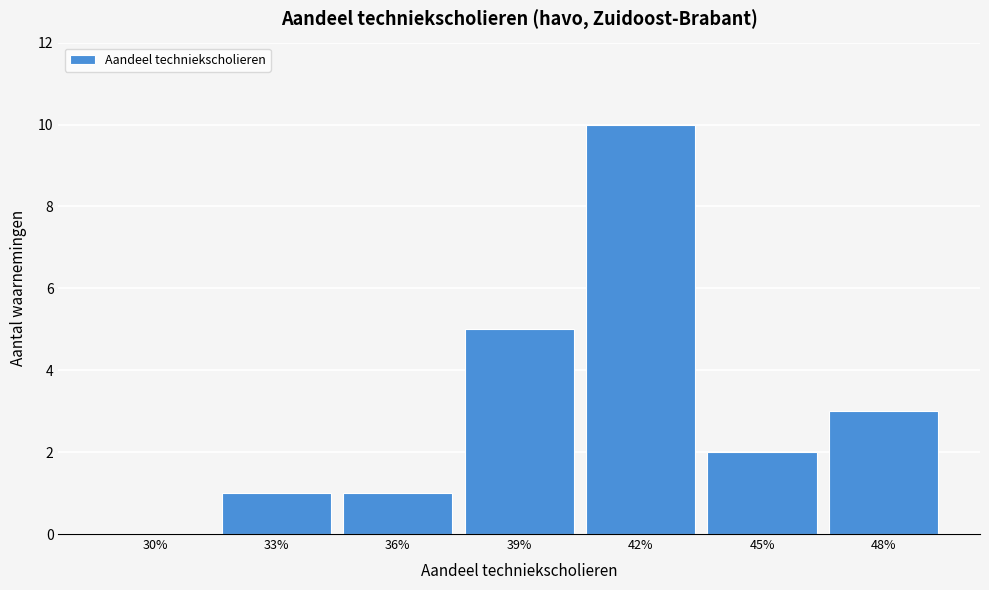

Reading right to left, what are all the values shown in this chart?

48%=3	45%=2	42%=10	39%=5	36%=1	33%=1	30%=0